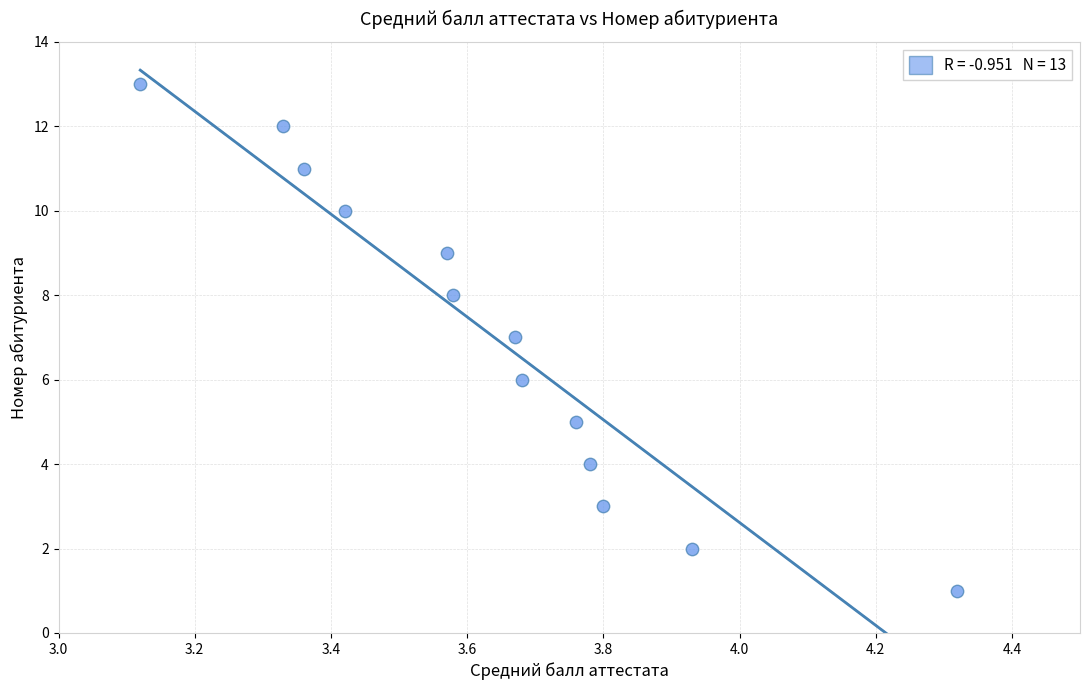

What is the range of Y values (max minus min)?

12